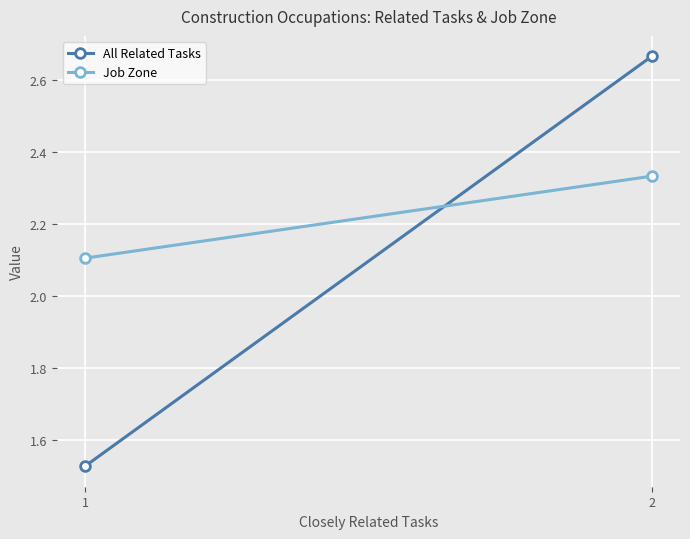

How many series are shown in this chart?

2